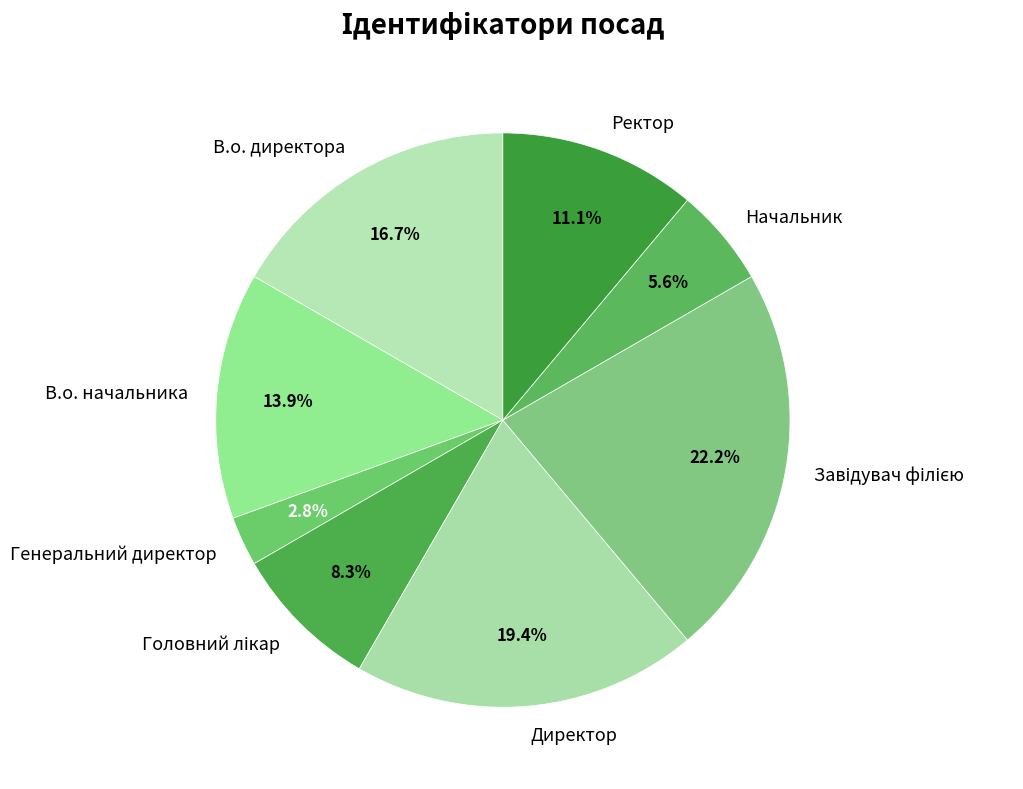

How many slices are in this pie chart?

8